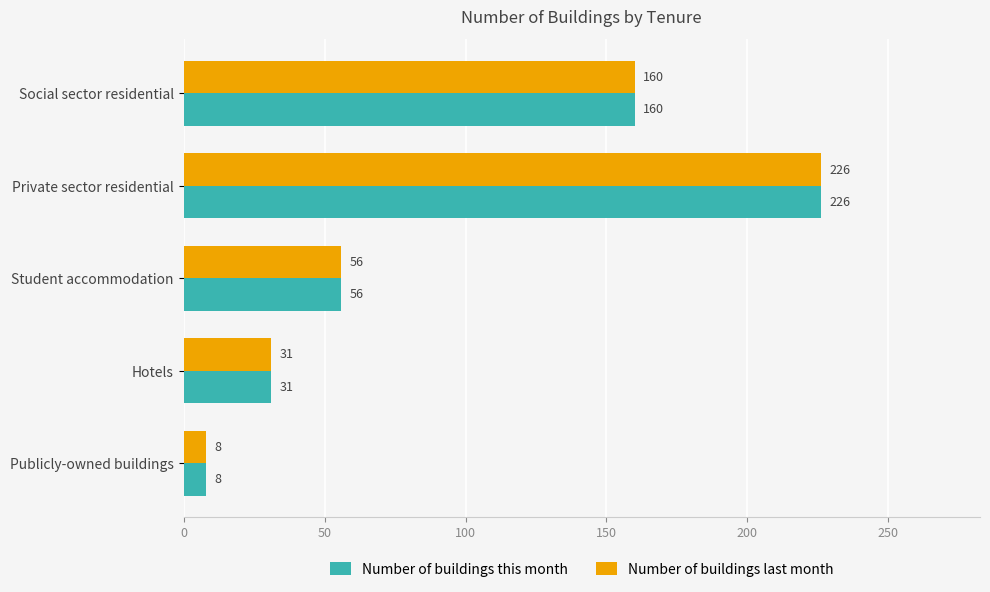

At which category does the chart reach its peak across all series?

Private sector residential